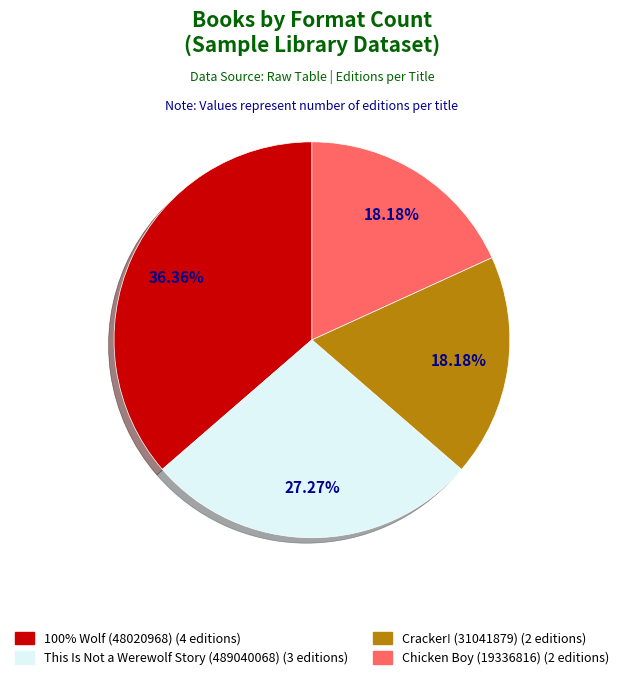

To the nearest percent, what is the combined percentage of This Is Not a Werewolf Story (489040068) and 100% Wolf (48020968)?

64%